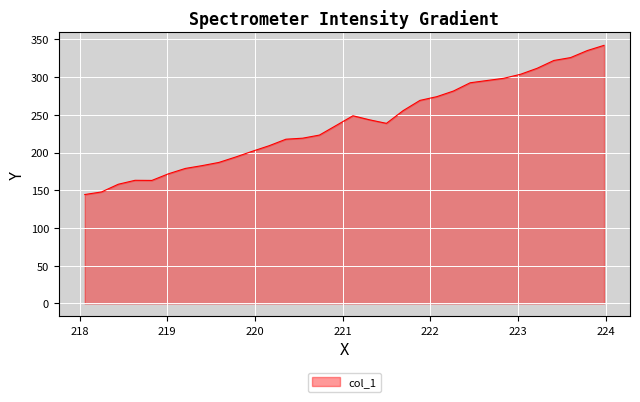

What is the minimum value shown in the chart?

144.3